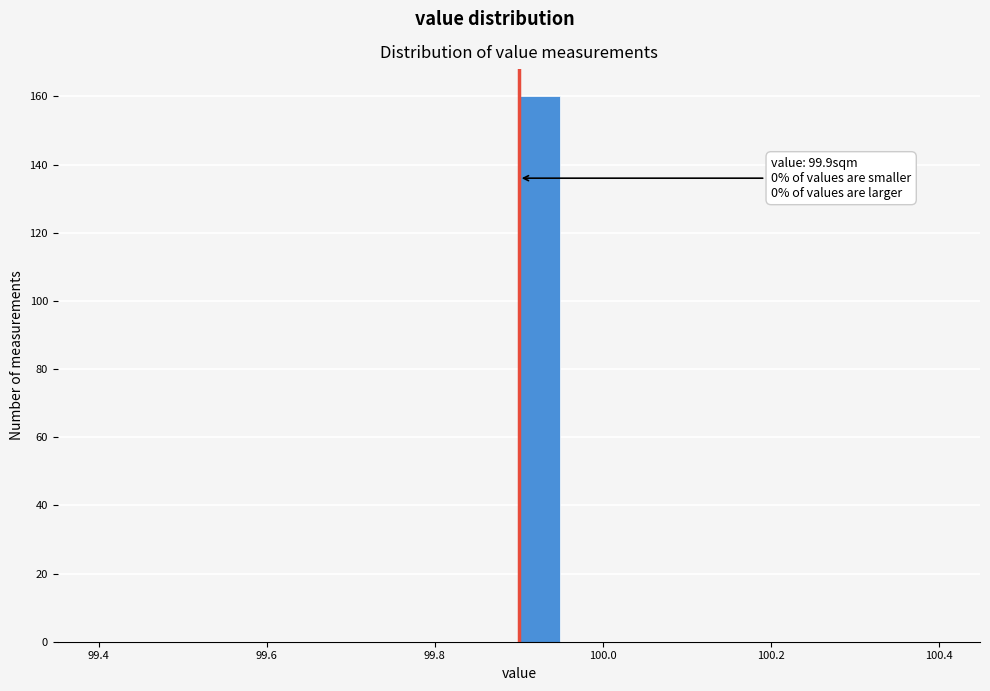

Read against the x-axis, roughly where is the centre of the tallest bar?

99.92